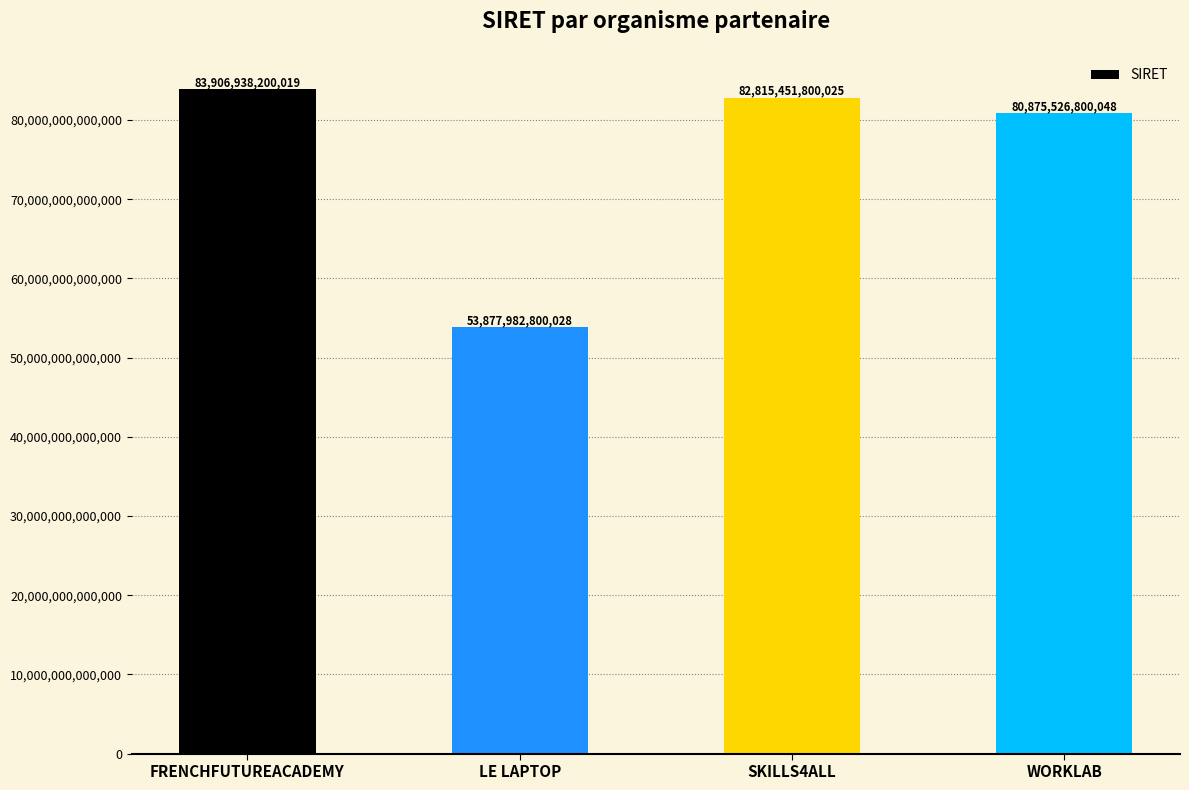

Rank the categories by value from highest to lowest.

FRENCHFUTUREACADEMY, SKILLS4ALL, WORKLAB, LE LAPTOP